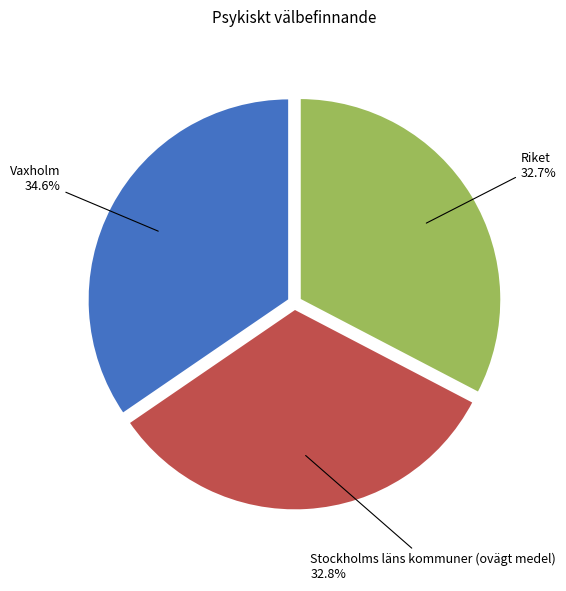

Is there a majority slice in this chart?

No